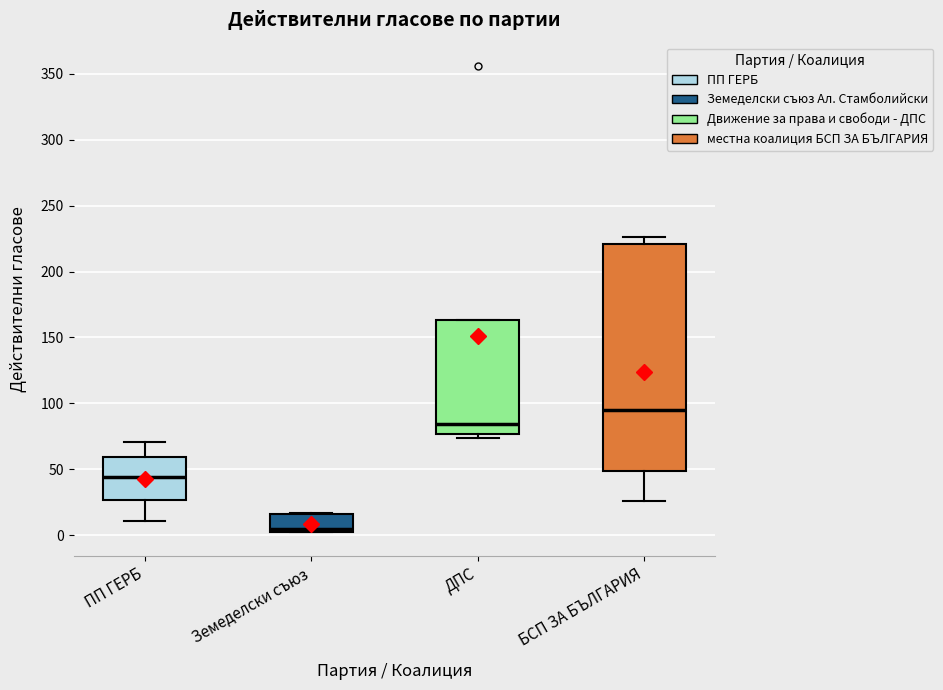

Which box's median line is the lowest?

Земеделски съюз